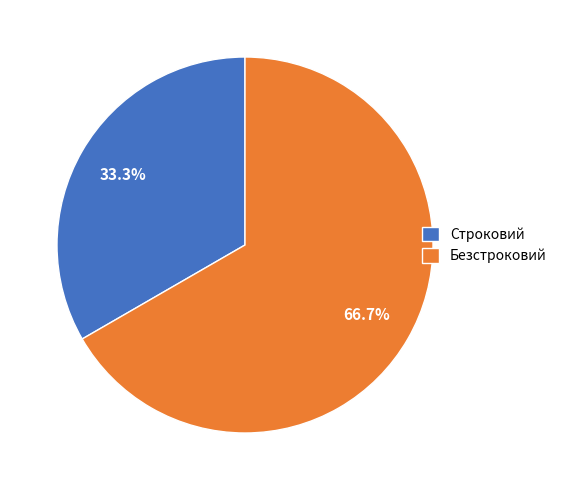

Which has a higher value, Безстроковий or Строковий?

Безстроковий